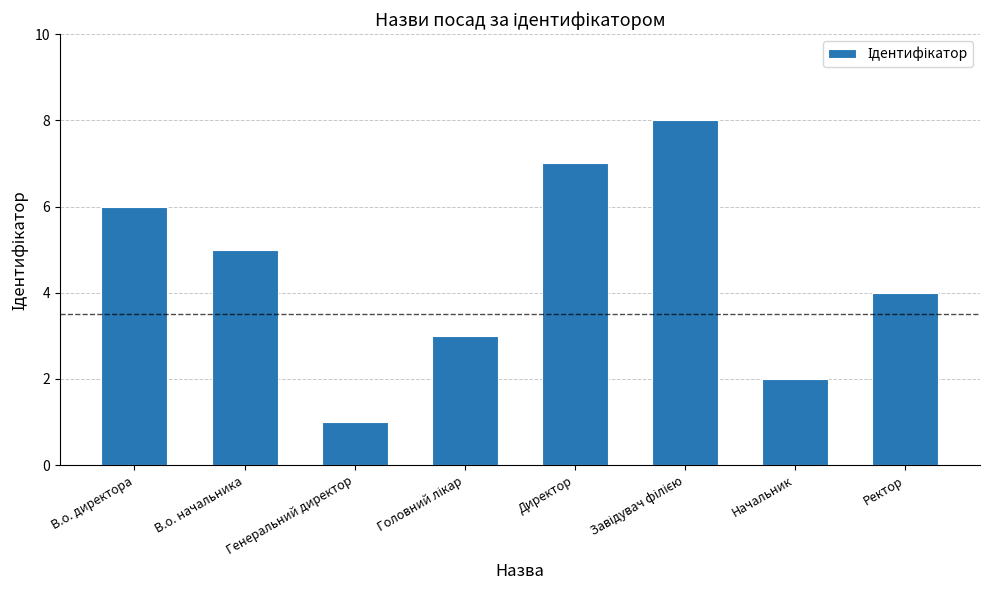

The value at Начальник is 1. True or false?

False